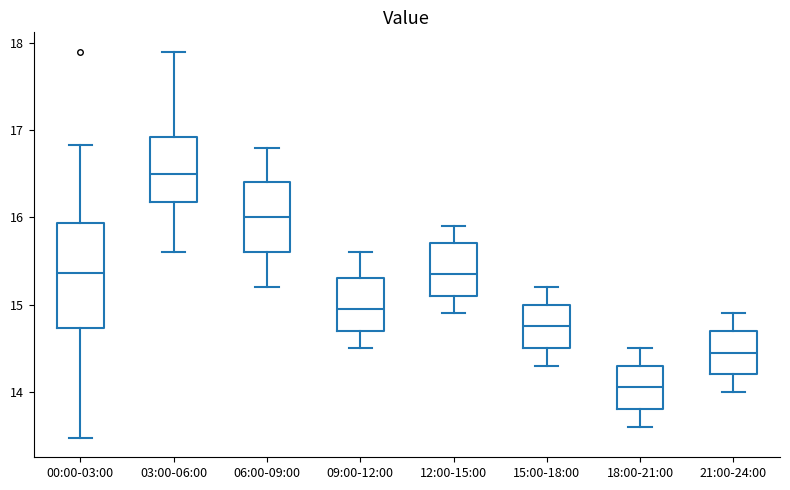

Which box is the tallest, from its lower edge to its upper edge?

00:00-03:00